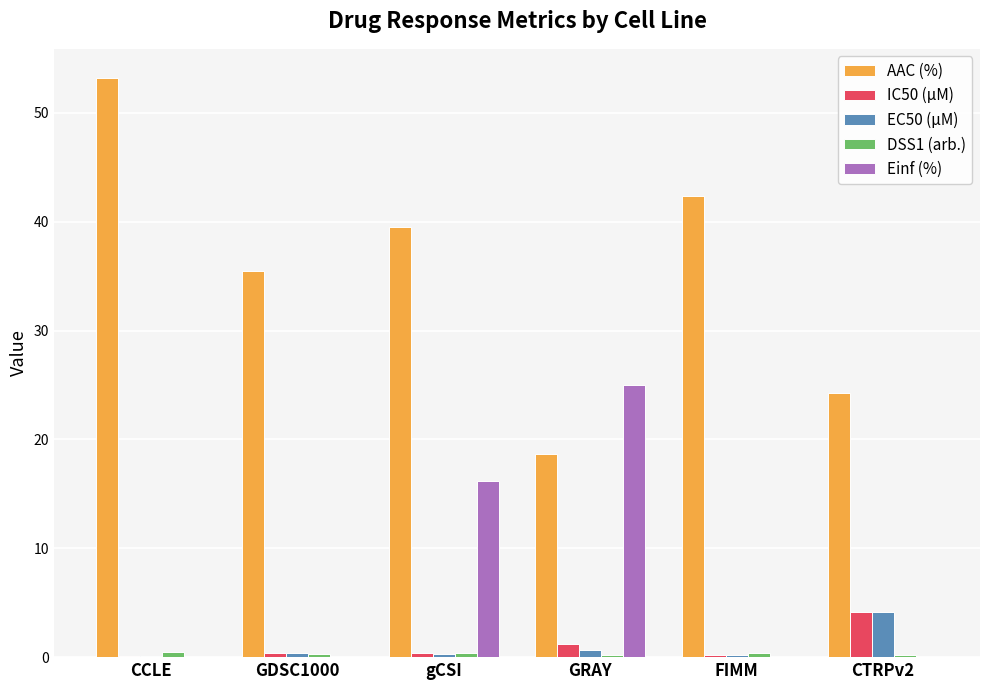

At which label does EC50 (µM) reach its peak?

CTRPv2